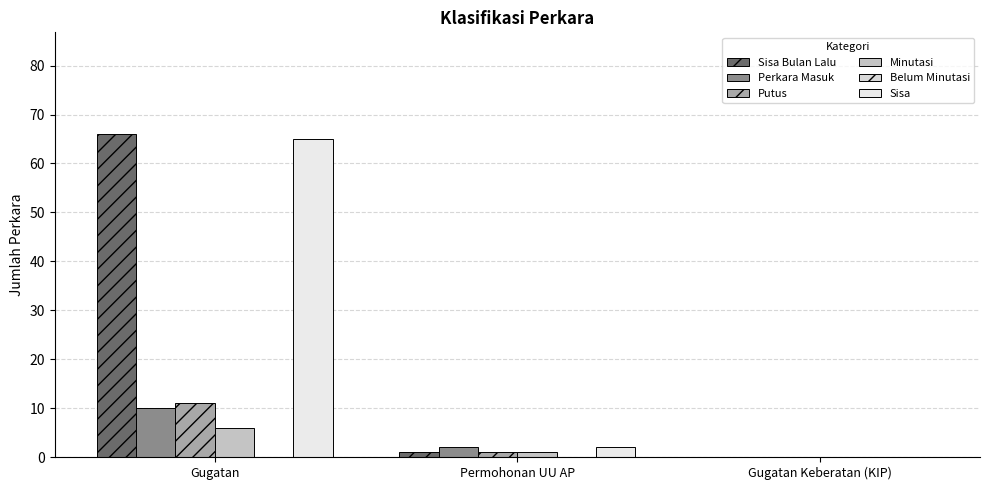

How many distinct data groups are displayed?

5